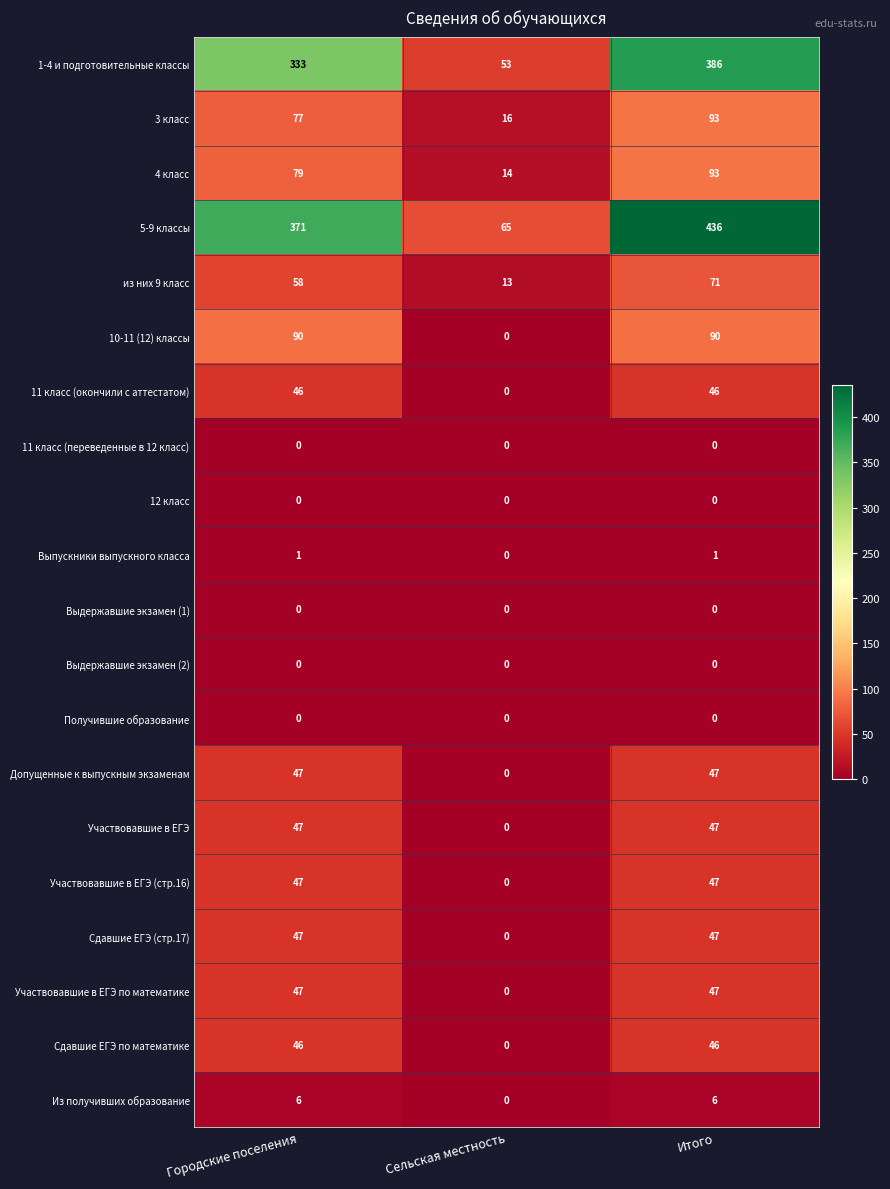

The Выдержавшие экзамен (2) series shows 0 at Городские поселения. True or false?

True